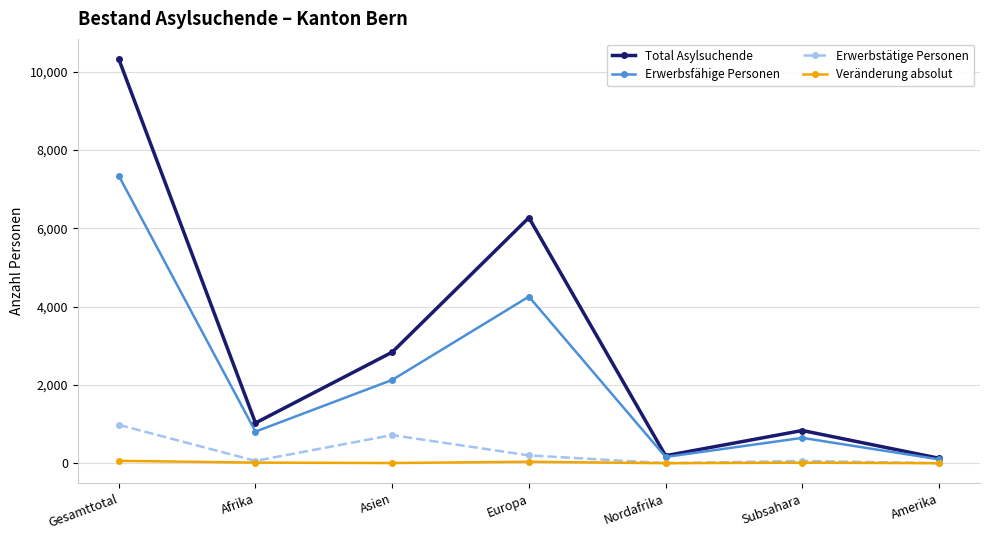

What are all the series names shown in the legend?

Total Asylsuchende, Erwerbsfähige Personen, Erwerbstätige Personen, Veränderung absolut